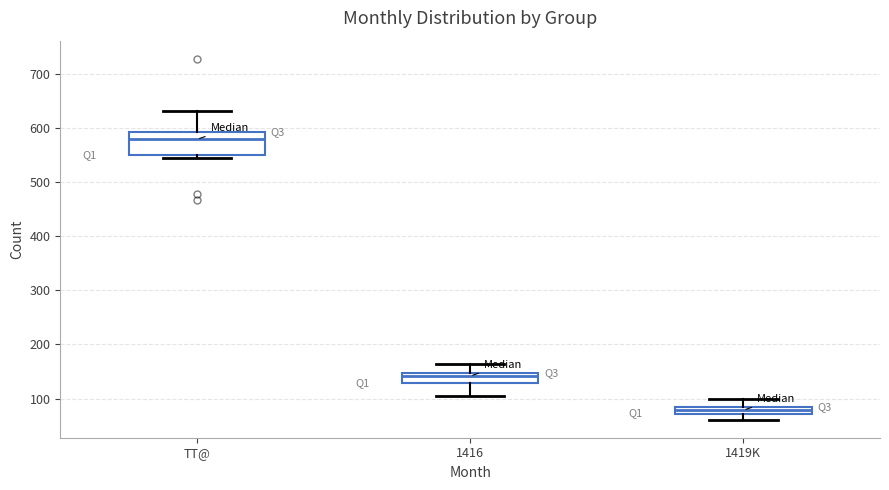

Which box's median line is the lowest?

1419K